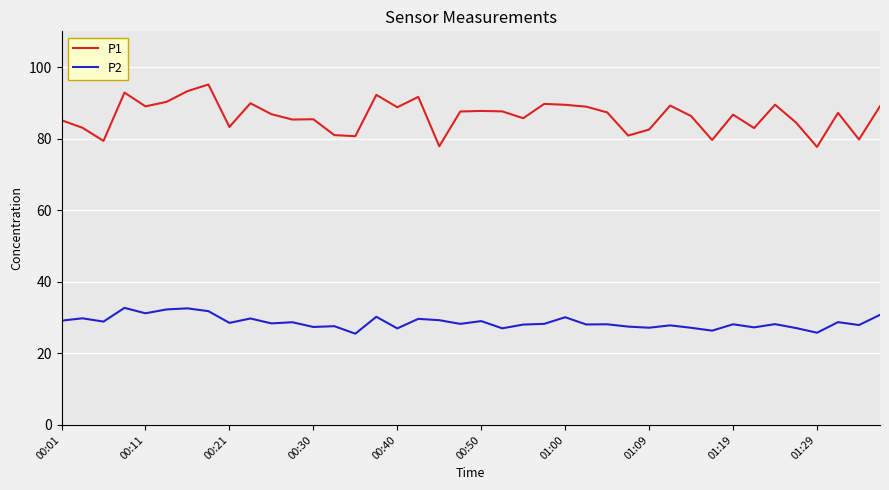

List the series in order of their peak value, highest first.

P1, P2